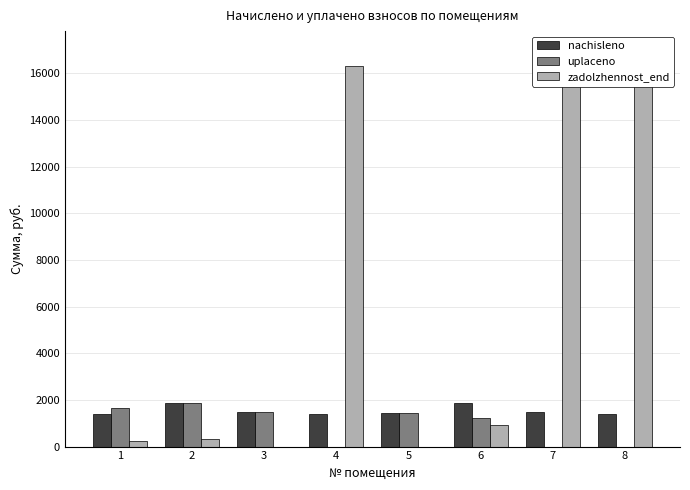

List the series in order of their peak value, highest first.

zadolzhennost_end, nachisleno, uplaceno